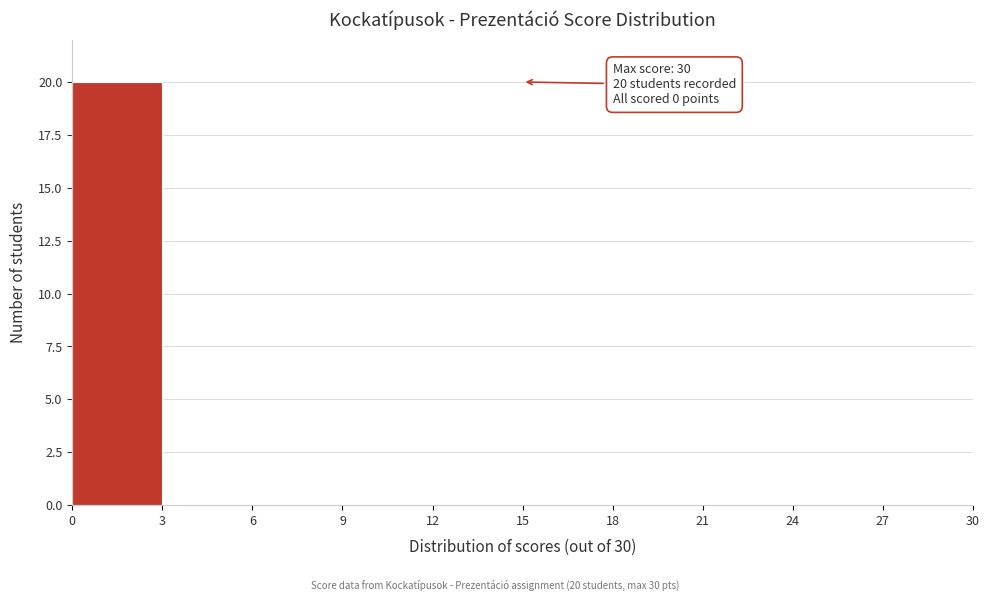

Over which range of the x-axis is the bar tallest?

0 to 3